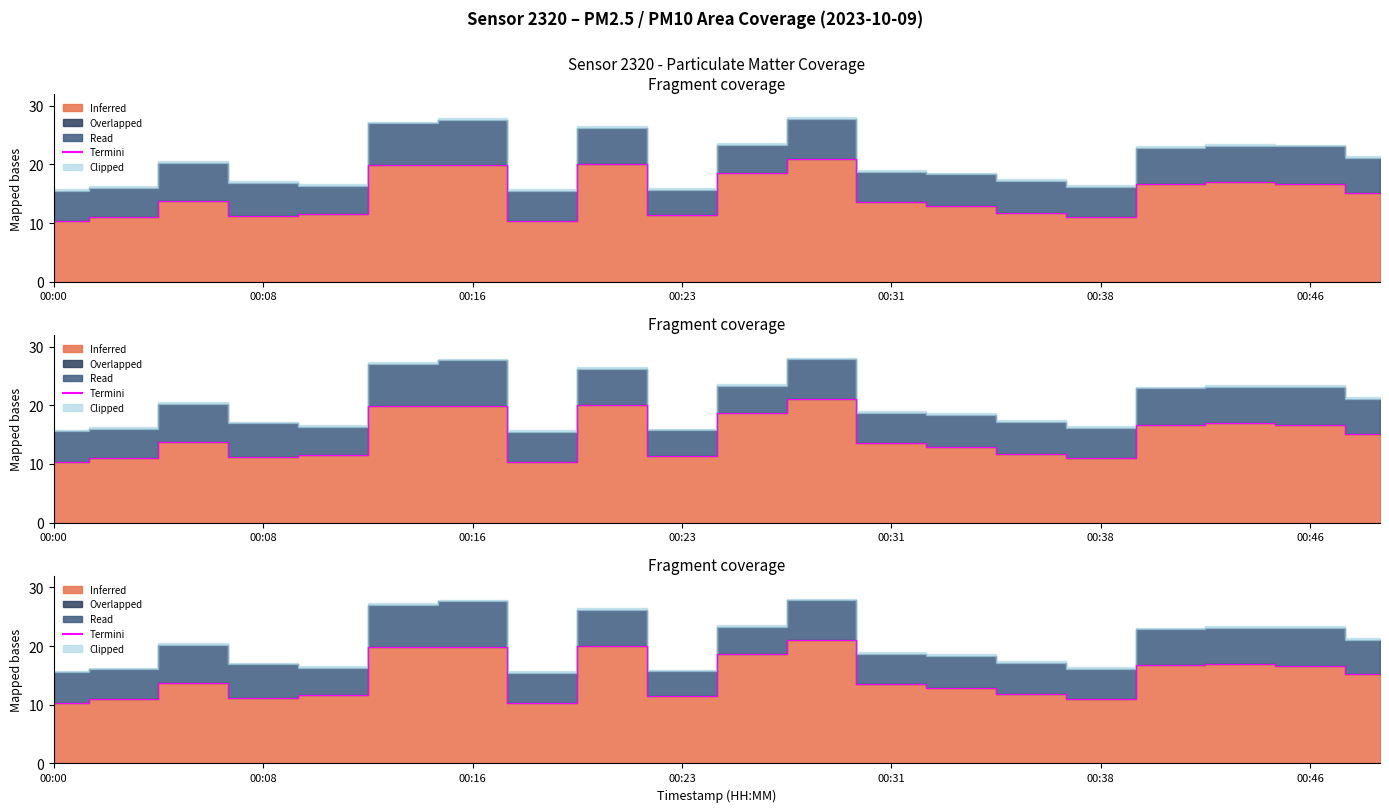

Reading left to right, extract all data points from this chart.

10.3	11.0	13.7	11.2	11.6	19.9	19.9	10.3	20.1	11.4	18.6	21.0	13.6	12.9	11.8	11.1	16.7	17.0	16.6	15.2